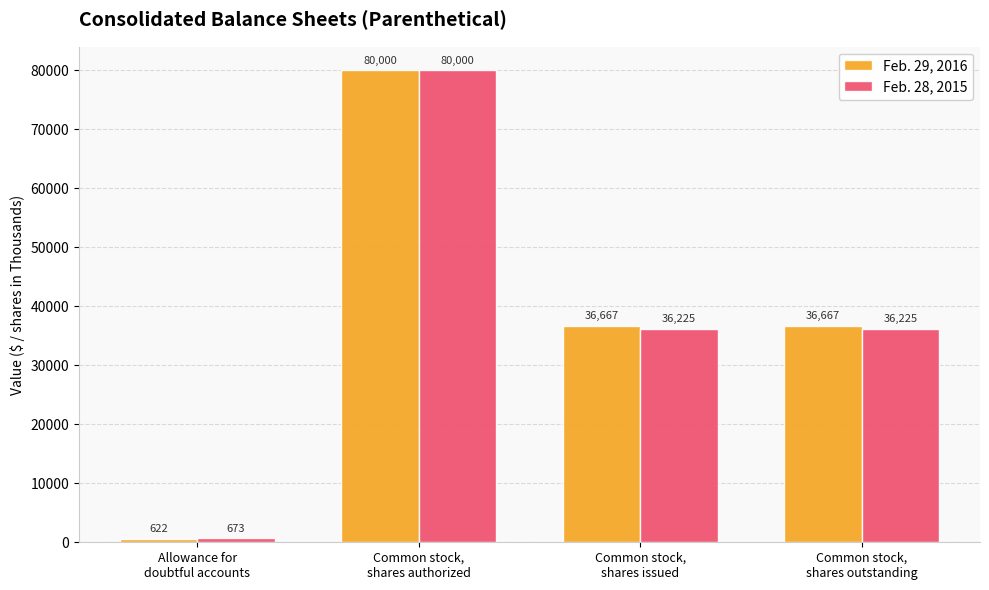

Is it true that Feb. 28, 2015 equals 21271 at Common stock,
shares issued?

False